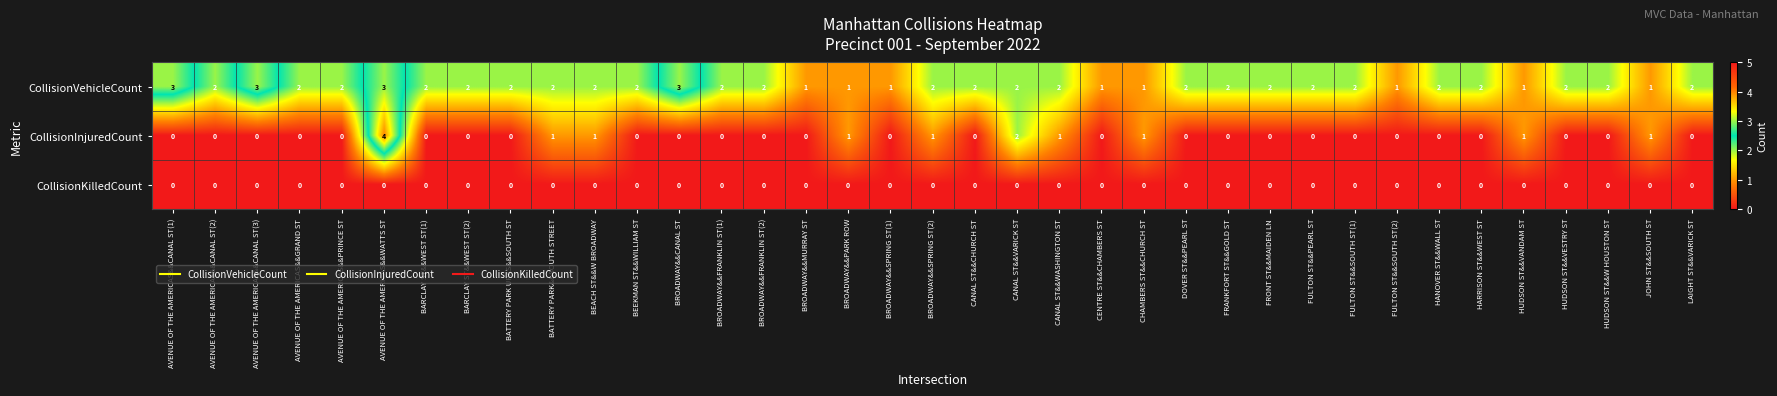

Which series has the largest total across all categories?

CollisionVehicleCount